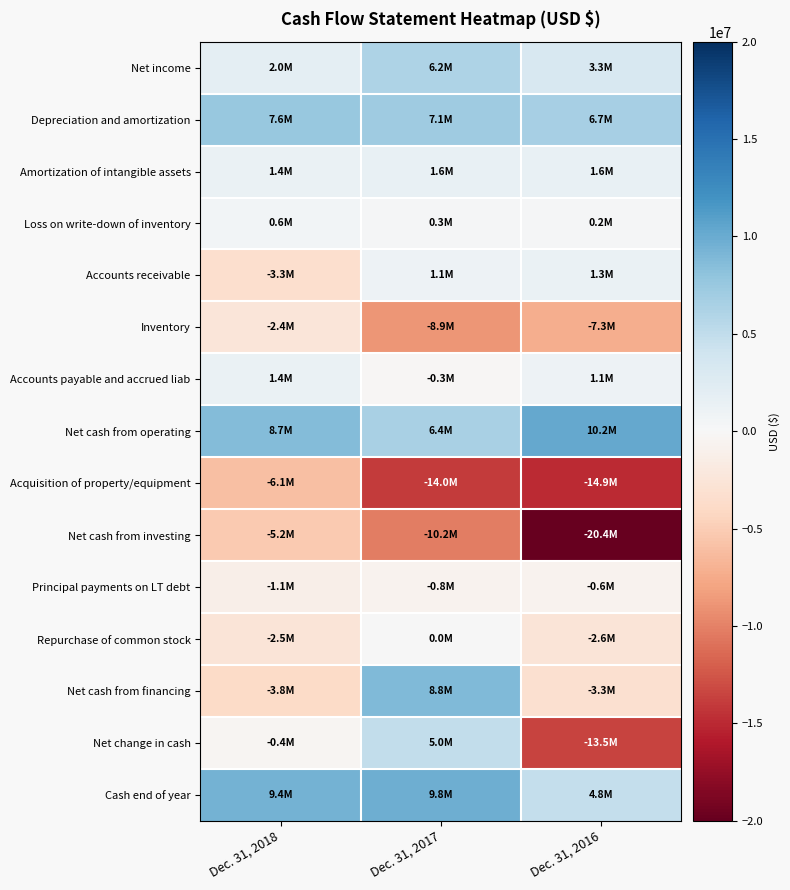

Reading left to right, extract all data points from this chart.

Net income: Dec. 31, 2018=1978000	Dec. 31, 2017=6182000	Dec. 31, 2016=3278000
Depreciation and amortization: Dec. 31, 2018=7578000	Dec. 31, 2017=7142000	Dec. 31, 2016=6691000
Amortization of intangible assets: Dec. 31, 2018=1399000	Dec. 31, 2017=1558000	Dec. 31, 2016=1556000
Loss on write-down of inventory: Dec. 31, 2018=555000	Dec. 31, 2017=254000	Dec. 31, 2016=207000
Accounts receivable: Dec. 31, 2018=-3304000	Dec. 31, 2017=1073000	Dec. 31, 2016=1292000
Inventory: Dec. 31, 2018=-2364000	Dec. 31, 2017=-8856000	Dec. 31, 2016=-7279000
Accounts payable and accrued liab: Dec. 31, 2018=1404000	Dec. 31, 2017=-305000	Dec. 31, 2016=1075000
Net cash from operating: Dec. 31, 2018=8667000	Dec. 31, 2017=6420000	Dec. 31, 2016=10173000
Acquisition of property/equipment: Dec. 31, 2018=-6087000	Dec. 31, 2017=-13995000	Dec. 31, 2016=-14929000
Net cash from investing: Dec. 31, 2018=-5238000	Dec. 31, 2017=-10203000	Dec. 31, 2016=-20446000
Principal payments on LT debt: Dec. 31, 2018=-1140000	Dec. 31, 2017=-765000	Dec. 31, 2016=-640000
Repurchase of common stock: Dec. 31, 2018=-2522000	Dec. 31, 2017=0	Dec. 31, 2016=-2625000
Net cash from financing: Dec. 31, 2018=-3845000	Dec. 31, 2017=8780000	Dec. 31, 2016=-3265000
Net change in cash: Dec. 31, 2018=-416000	Dec. 31, 2017=4997000	Dec. 31, 2016=-13538000
Cash end of year: Dec. 31, 2018=9376000	Dec. 31, 2017=9792000	Dec. 31, 2016=4795000